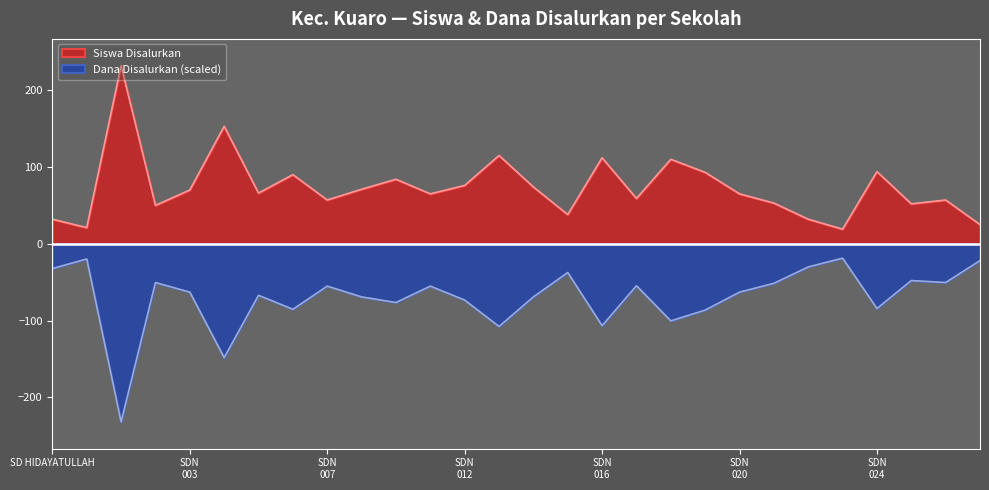

True or false: Siswa Disalurkan and Dana Disalurkan cross at least once.

False